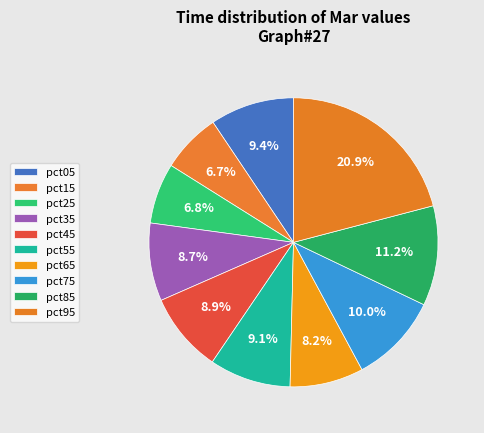

How many segments does this pie chart have?

10